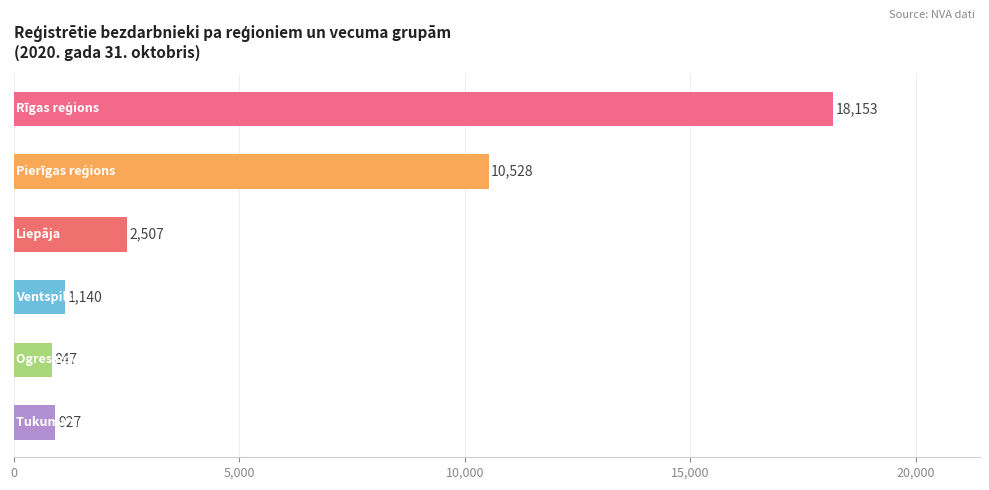

What is the difference between the maximum and minimum values?

17306